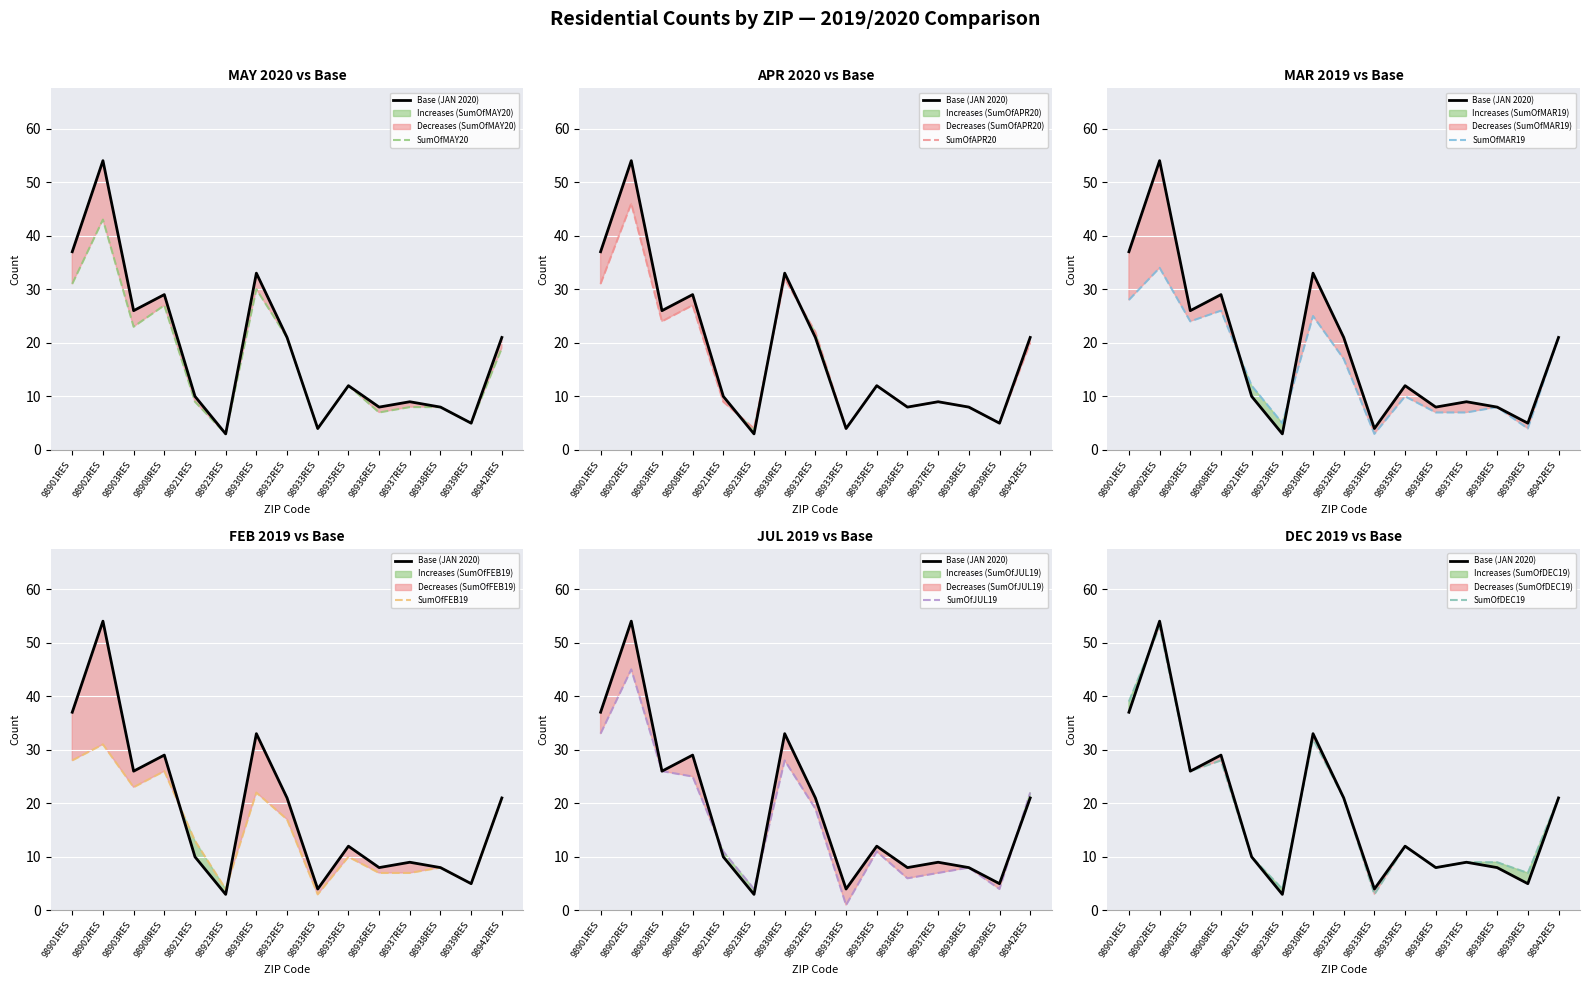

True or false: SumOfAPR20 and SumOfJUL19 cross at least once.

True